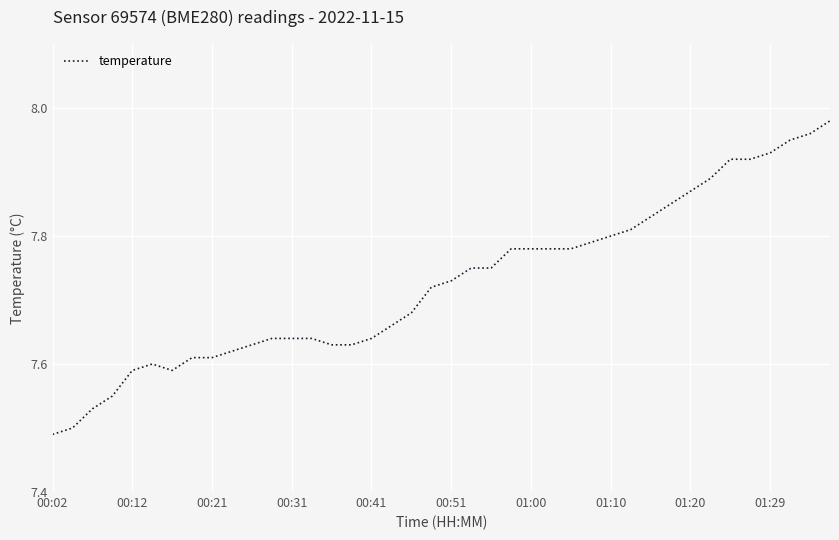

What is the difference between the maximum and minimum values?

0.5